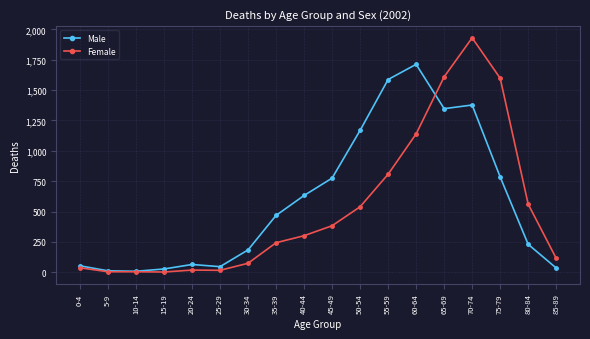

Does the chart display data point markers on the line(s)?

Yes